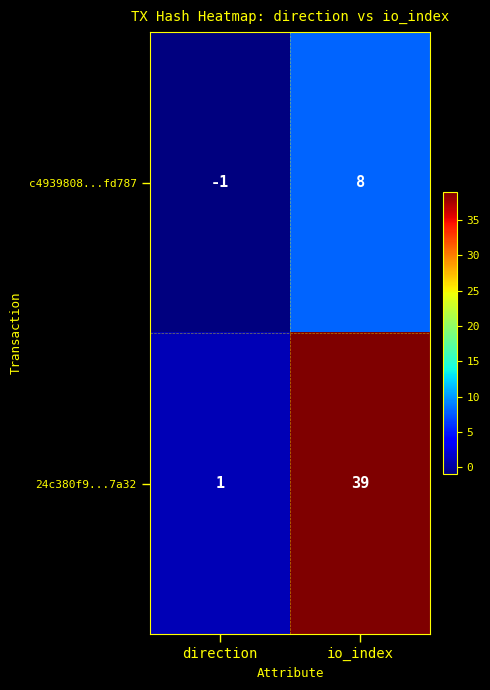

What is the approximate value of c4939808...fd787 at io_index?

8